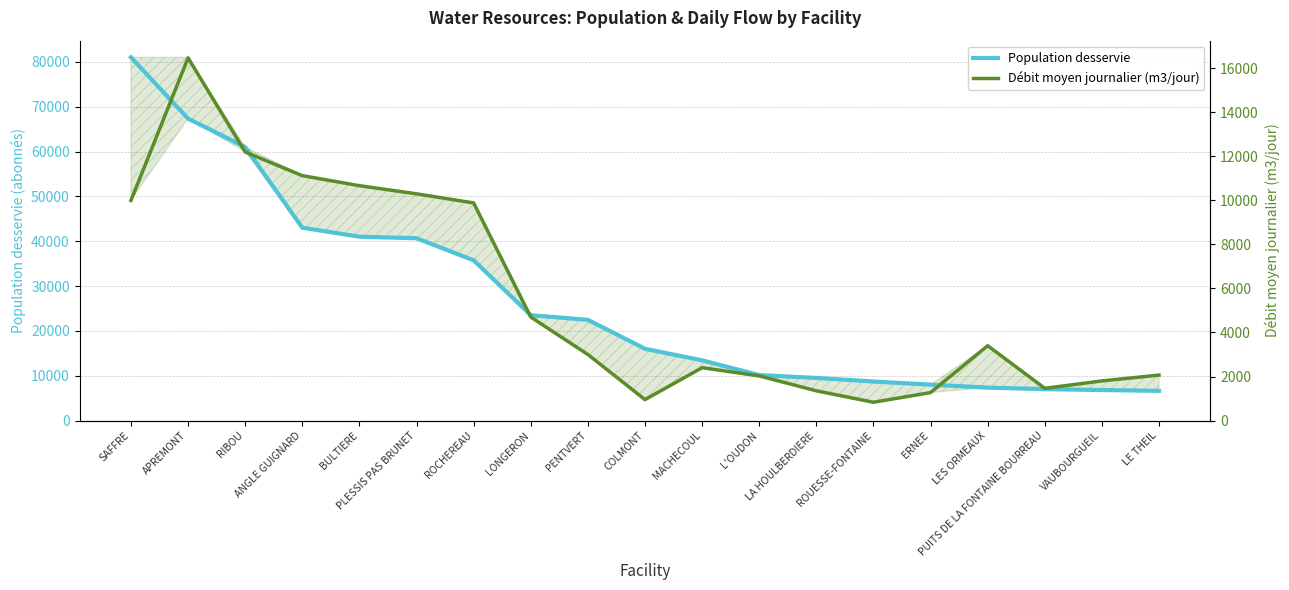

How many data points in Population desservie are above 16000?

9